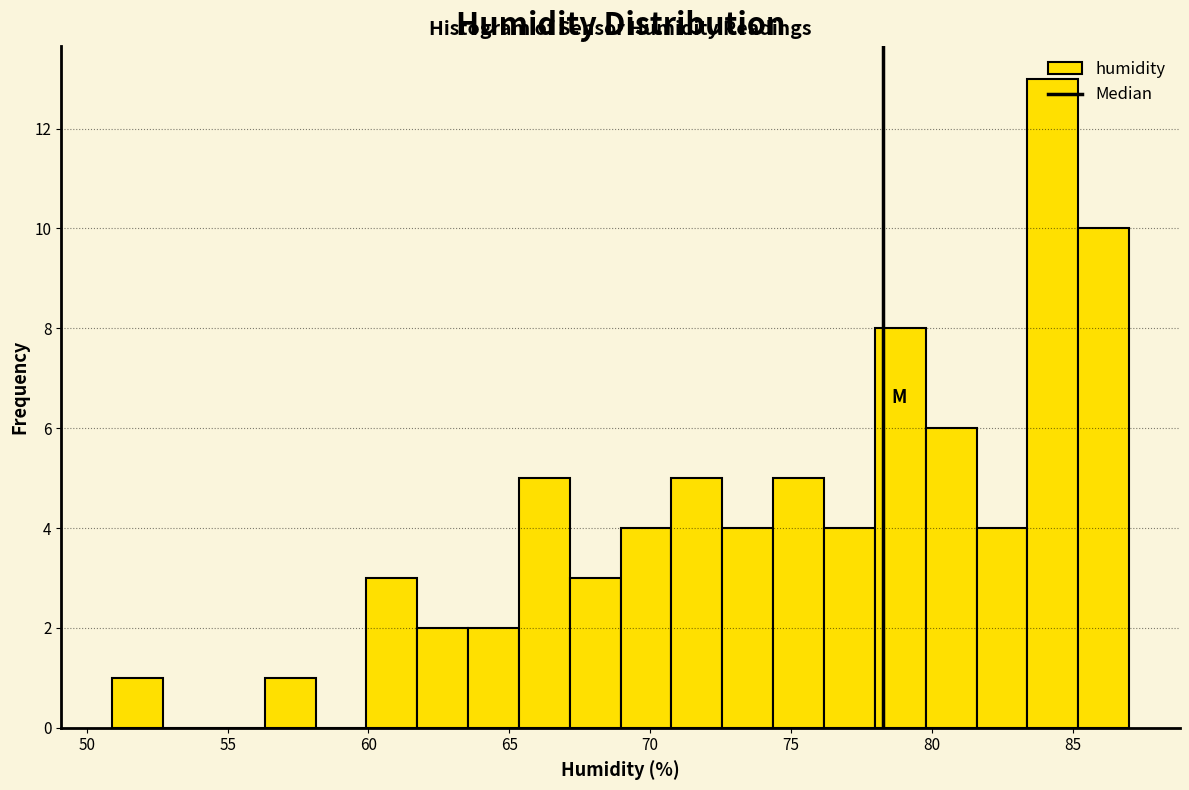

Read against the x-axis, roughly where is the centre of the tallest bar?

84.5